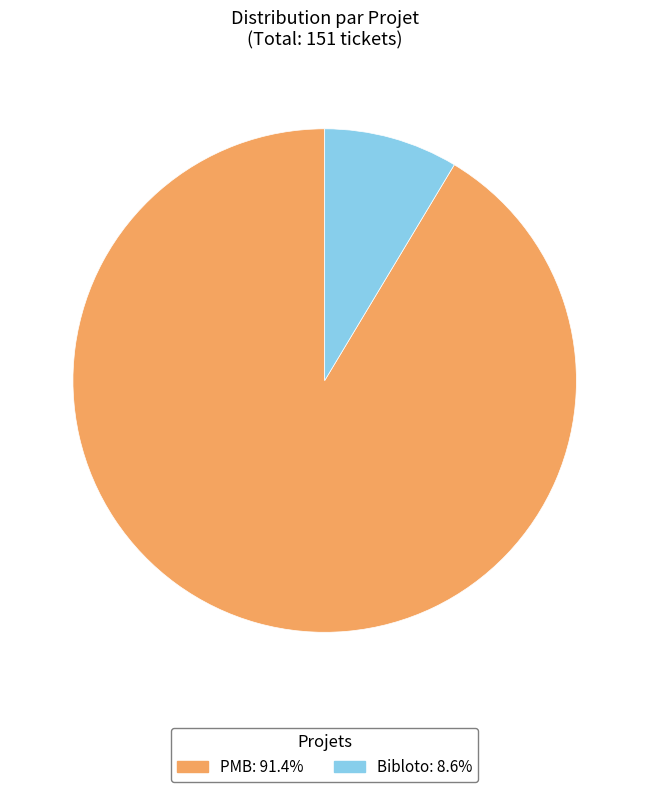

Is it true that PMB is 91% of the pie?

True